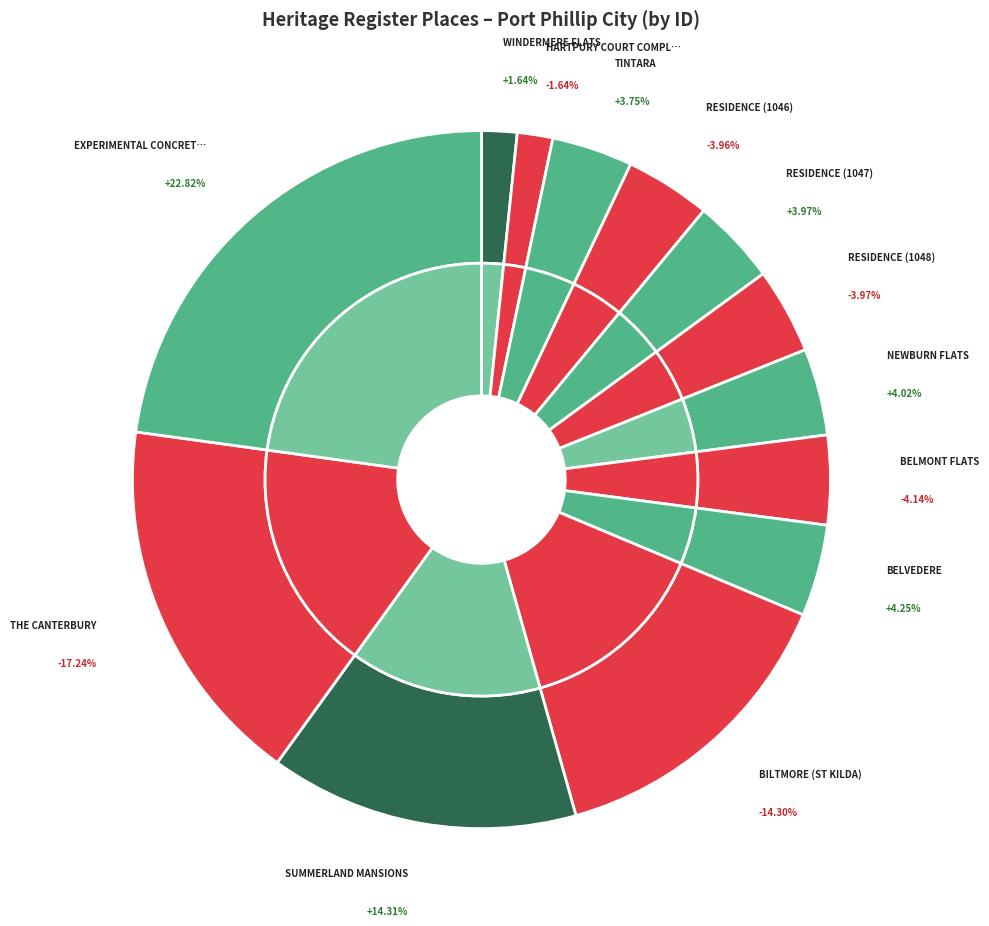

Count the number of slices in the pie.

13